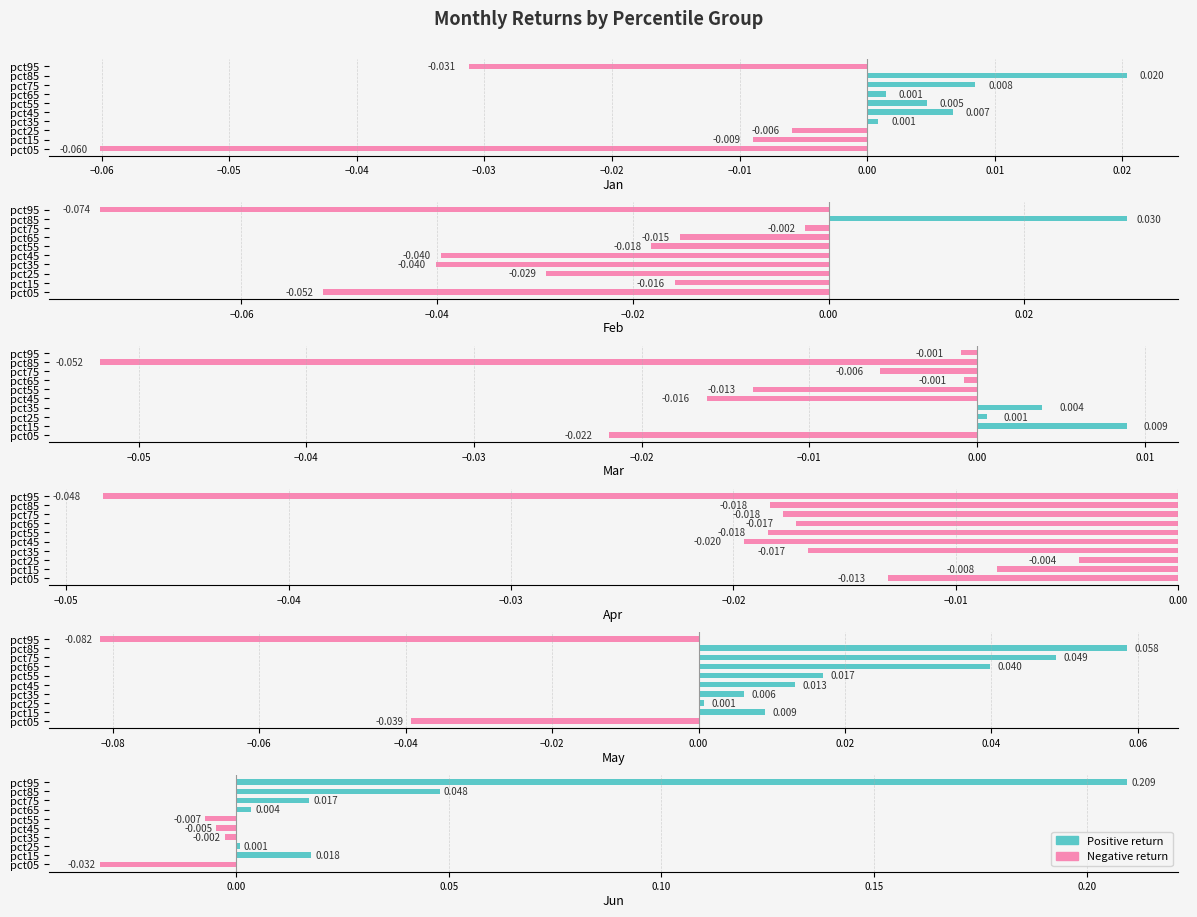

Reading left to right, extract all data points from this chart.

Jan: -0.1	-0.0	-0.0	0.0	0.0	0.0	0.0	0.0	0.0	-0.0
Feb: -0.1	-0.0	-0.0	-0.0	-0.0	-0.0	-0.0	-0.0	0.0	-0.1
Mar: -0.0	0.0	0.0	0.0	-0.0	-0.0	-0.0	-0.0	-0.1	-0.0
Apr: -0.0	-0.0	-0.0	-0.0	-0.0	-0.0	-0.0	-0.0	-0.0	-0.0
May: -0.0	0.0	0.0	0.0	0.0	0.0	0.0	0.0	0.1	-0.1
Jun: -0.0	0.0	0.0	-0.0	-0.0	-0.0	0.0	0.0	0.0	0.2